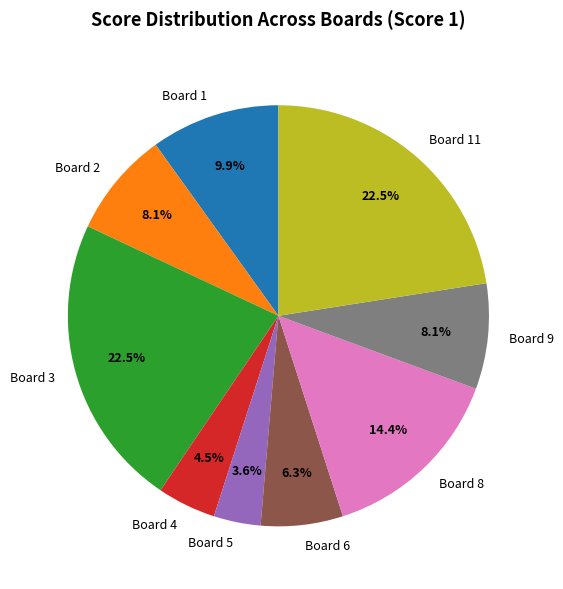

True or false: Board 5 accounts for 11% of the total.

False